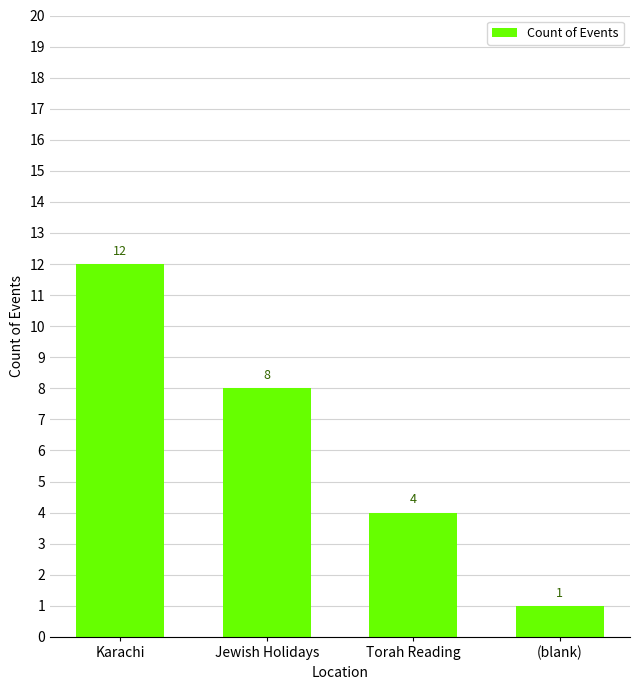

Reading left to right, transcribe all the data shown in this chart.

Karachi=12	Jewish Holidays=8	Torah Reading=4	(blank)=1